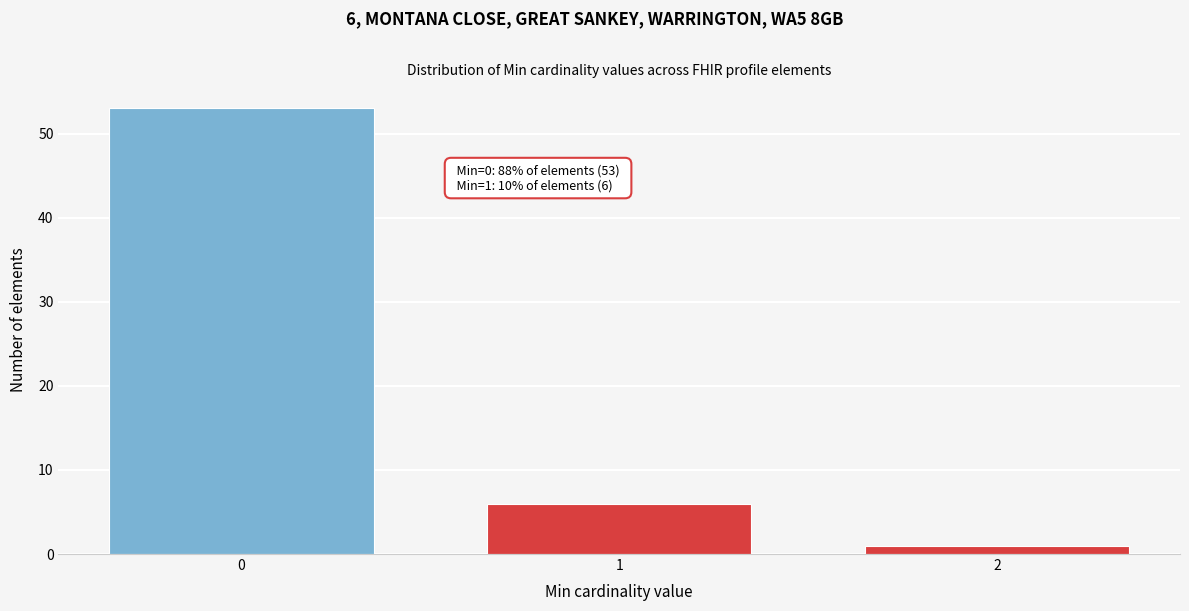

Reading left to right, extract all data points from this chart.

0=53	1=6	2=1